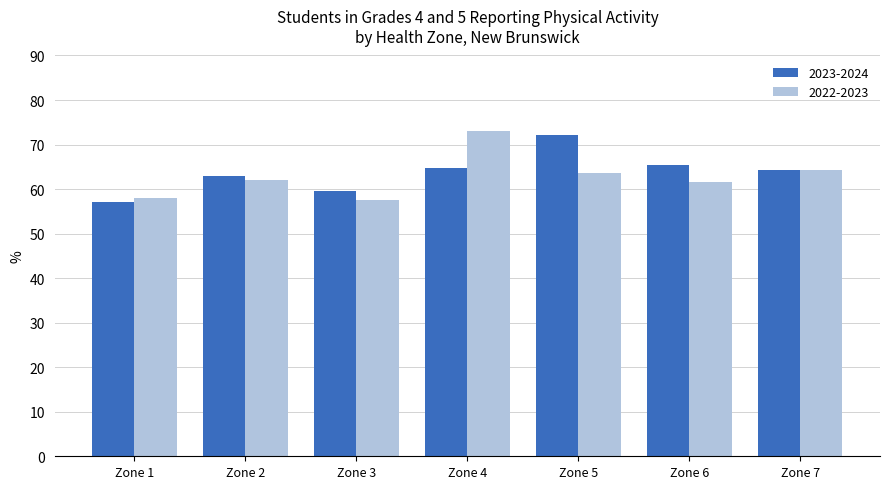

Reading right to left, what are all the values shown in this chart?

2023-2024: Zone 7=64.4	Zone 6=65.3	Zone 5=72.1	Zone 4=64.8	Zone 3=59.5	Zone 2=62.9	Zone 1=57.0
2022-2023: Zone 7=64.2	Zone 6=61.6	Zone 5=63.7	Zone 4=73.0	Zone 3=57.6	Zone 2=62.1	Zone 1=58.0